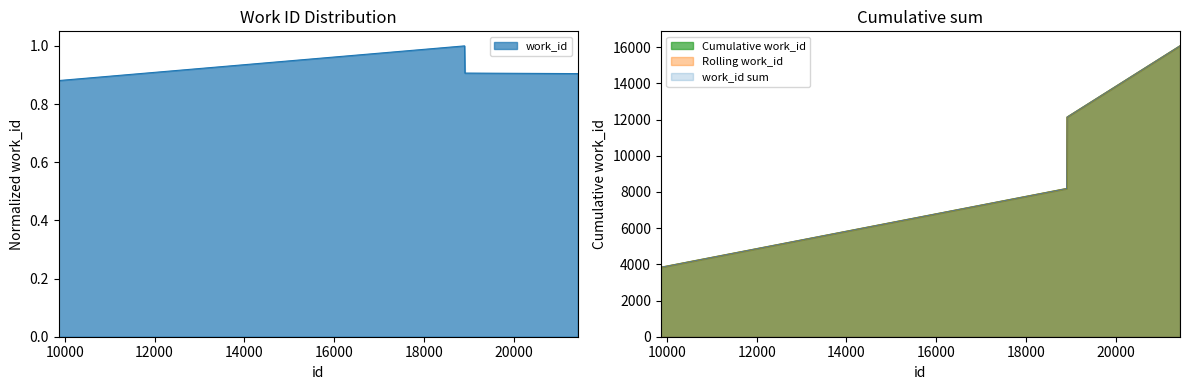

What is the difference between the maximum and minimum values?

0.1